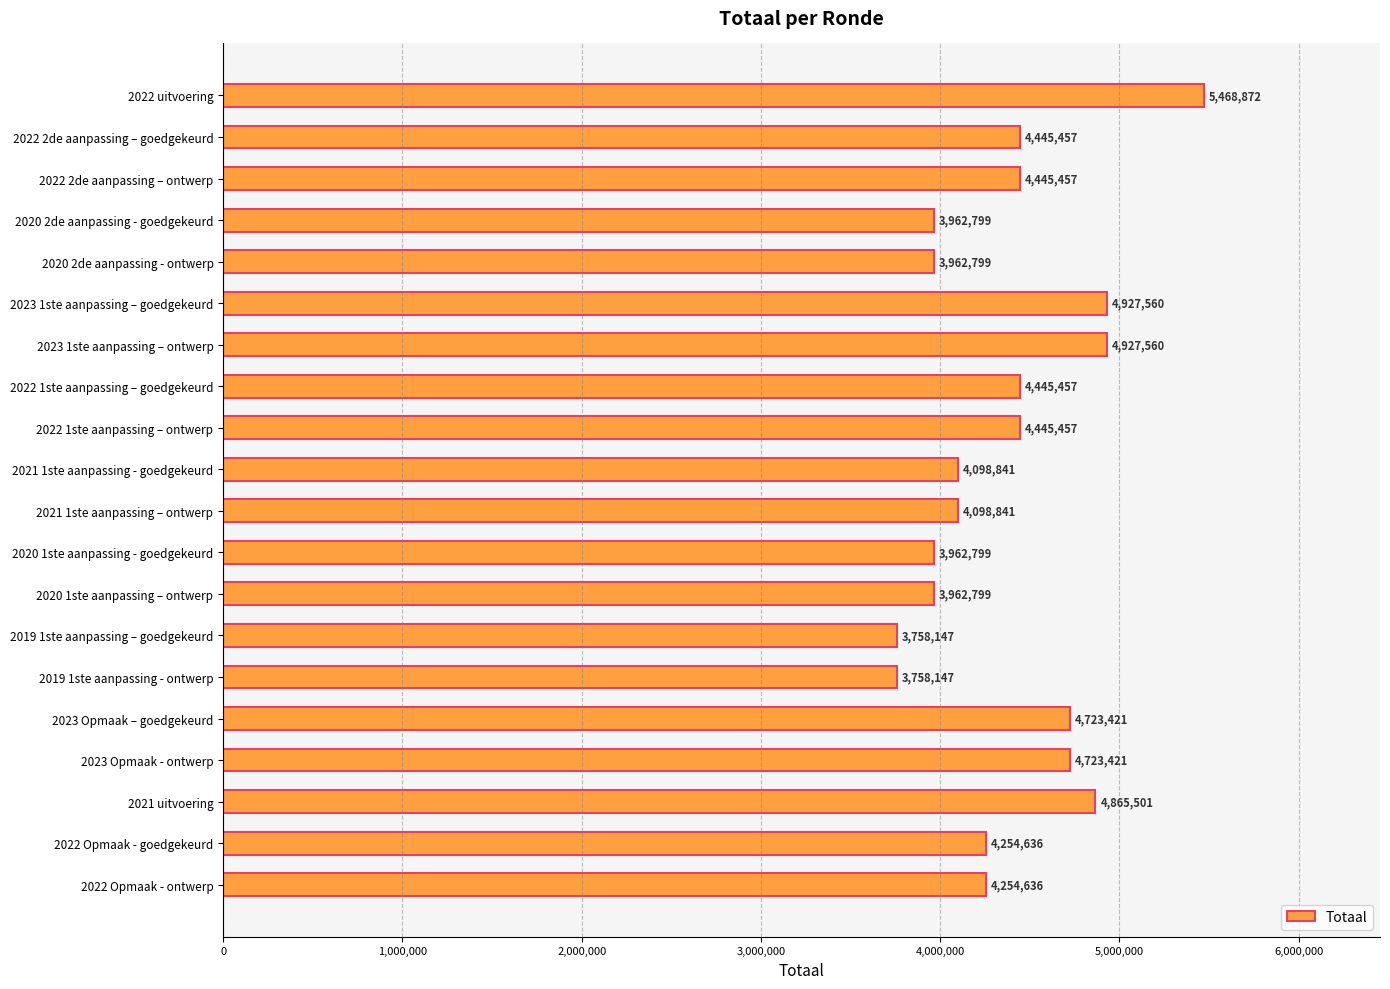

What is the change in value from 2022 1ste aanpassing – goedgekeurd to 2020 1ste aanpassing - goedgekeurd?

-482658